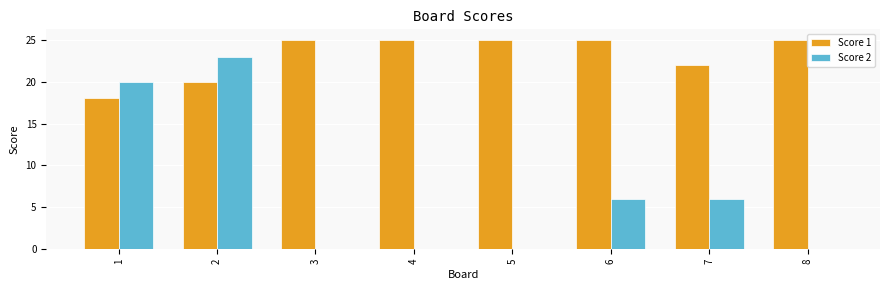

What is the sum of the Score 2 values at 7 and 8?

6